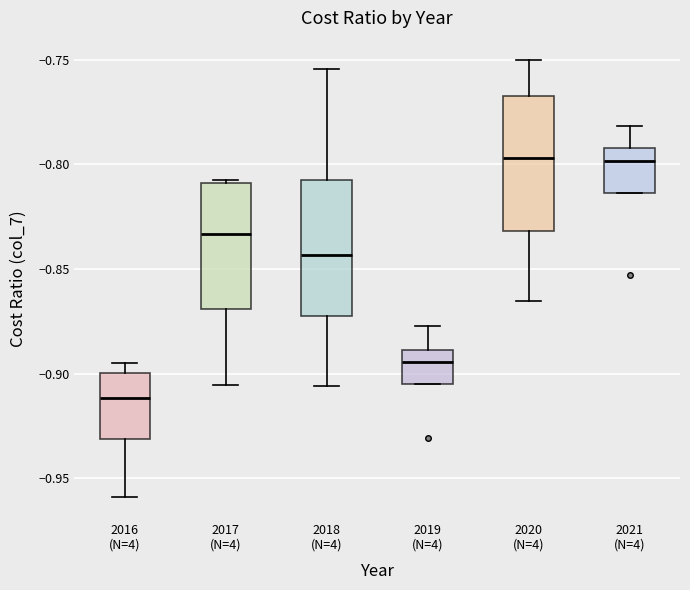

Where is the upper edge of the box for 2019 (N=4) on the y-axis? The values are not printed on the chart, so give them approximately, as read against the axis.

-0.890